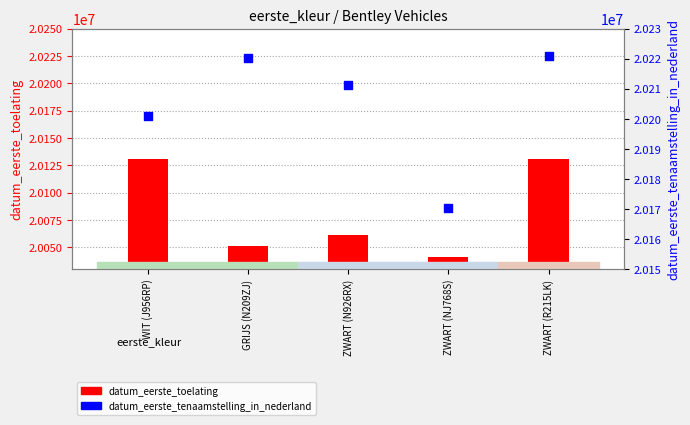

Which series has the largest total across all categories?

datum_eerste_tenaamstelling_in_nederland